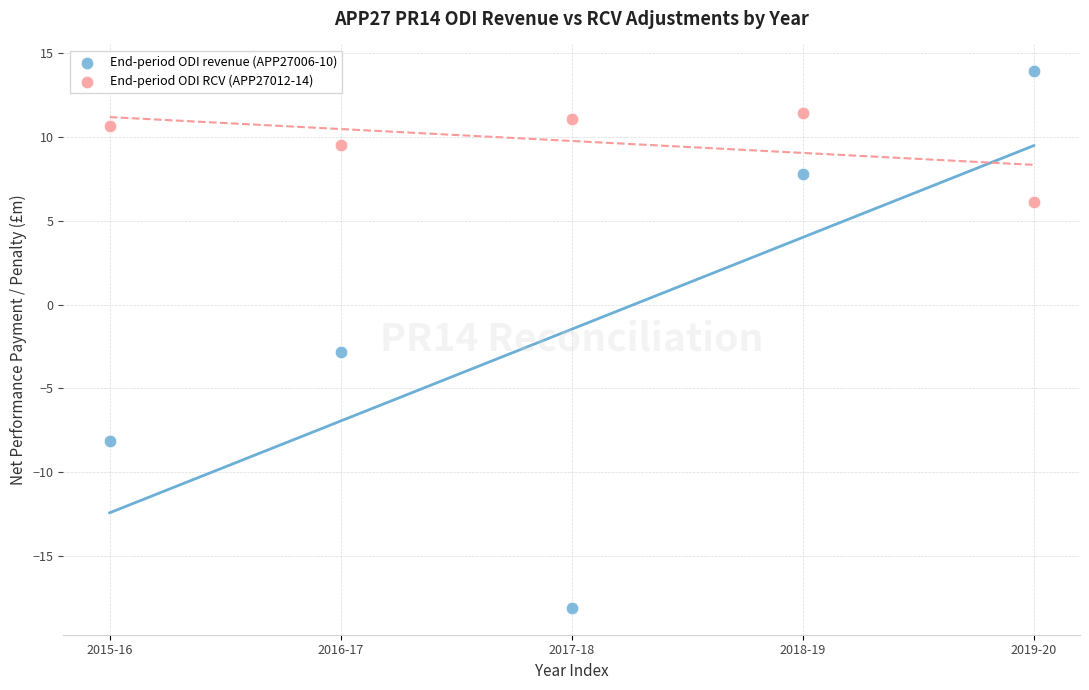

Across all series, what Y value is closest to -2?

-2.9